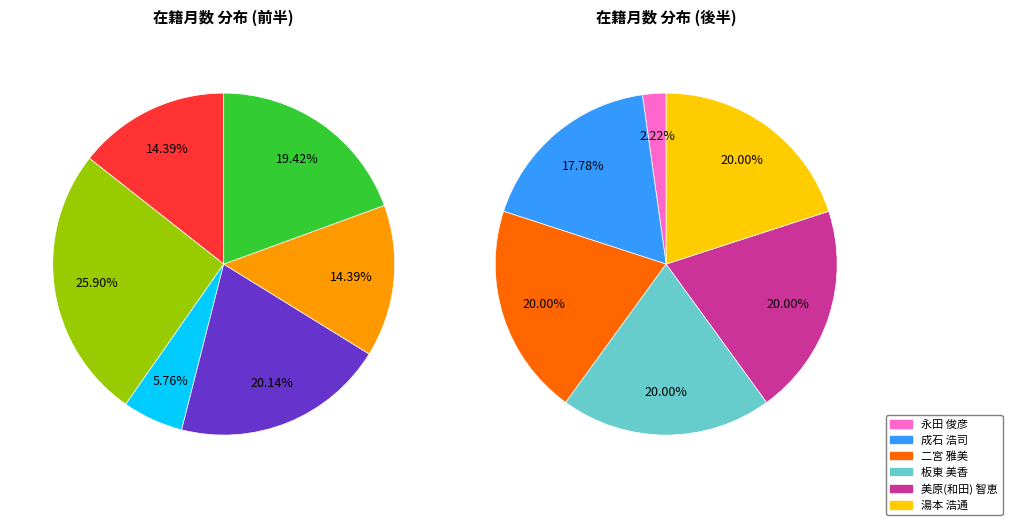

Rank the categories by value from lowest to highest.

永田 俊彦, 植村 勇太, 生田 貴久, 木戸 理恵, 坂本 英次郎, 木戸 淳一, 成石 浩司, 稲垣 裕司, 二宮 雅美, 板東 美香, 美原(和田) 智恵, 湯本 浩通